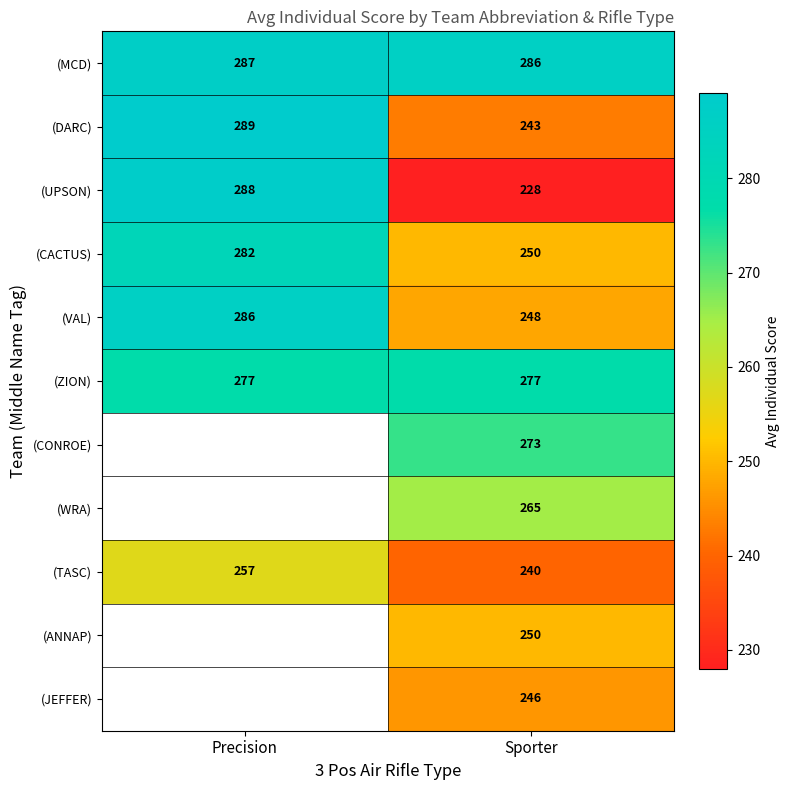

How many series are shown in this chart?

11